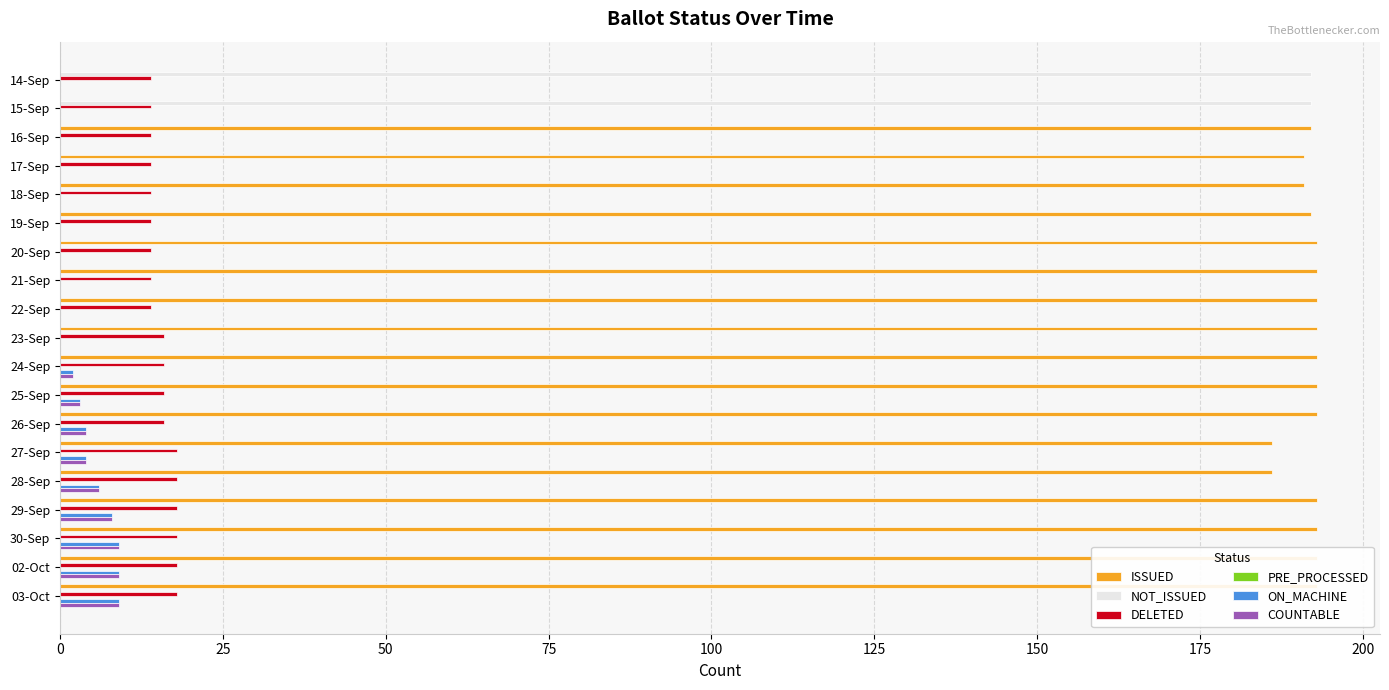

How many data points does each series have?

19